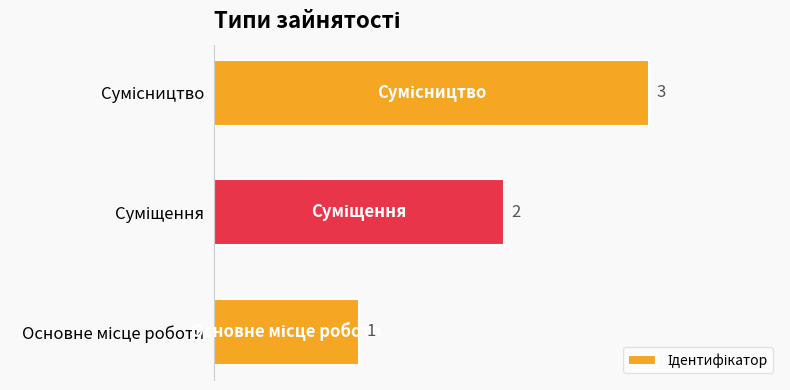

What is the sum of all values?

6